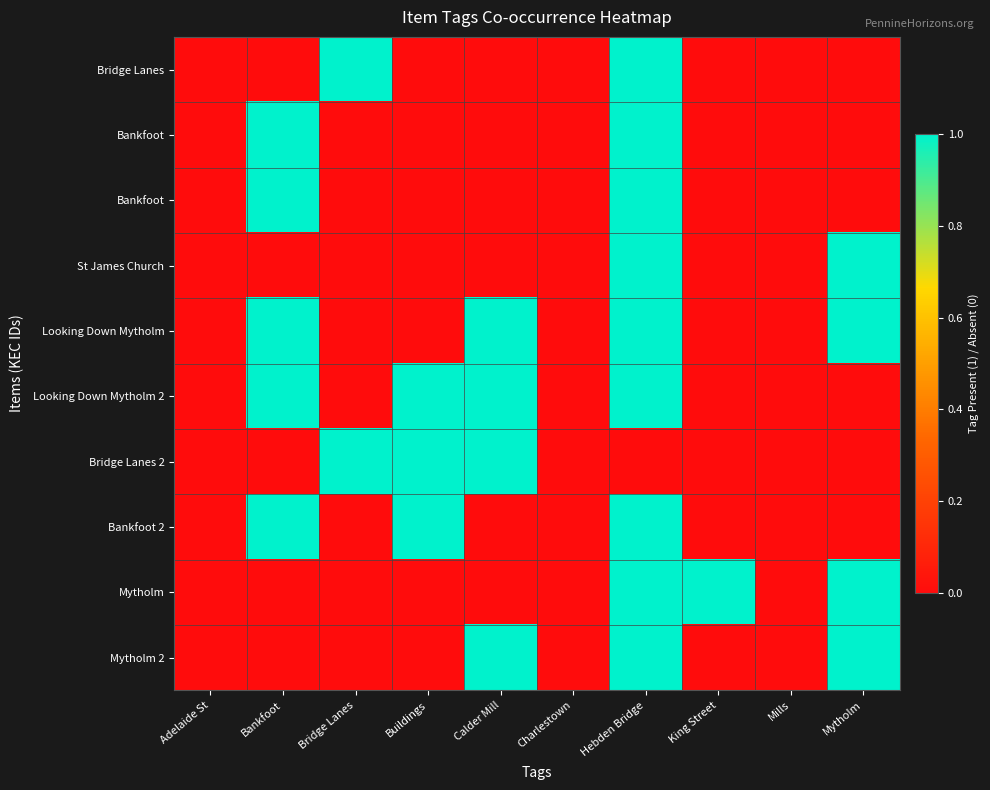

At how many categories does at least one series exceed 0?

7